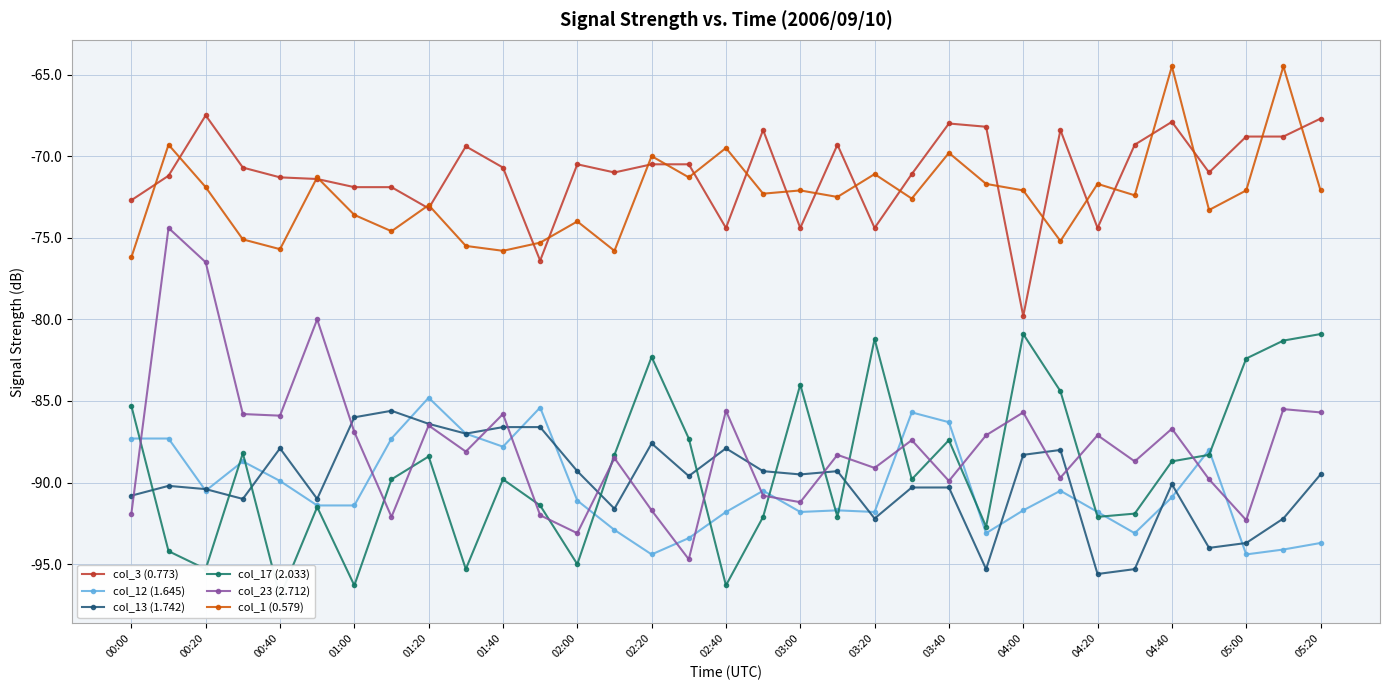

The value of col_23 (2.712) at 29 is -139.9. True or false?

False